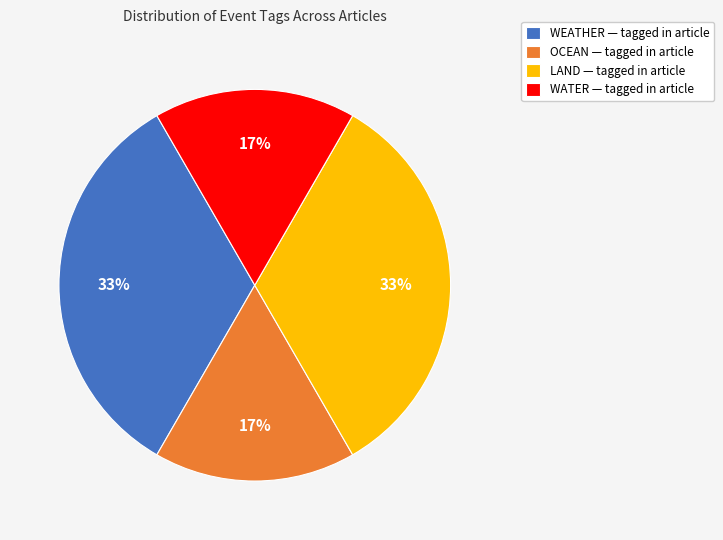

How many segments does this pie chart have?

4